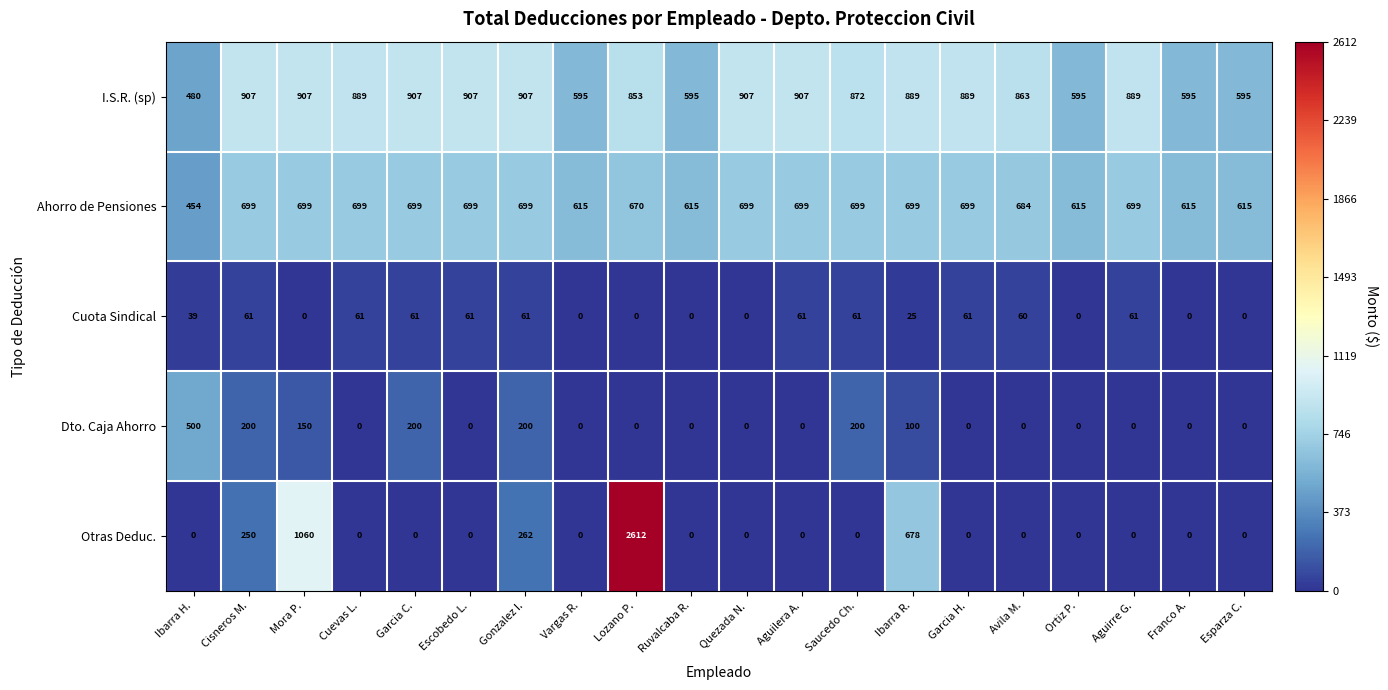

Which series has the largest range (max minus min)?

Otras Deduc.